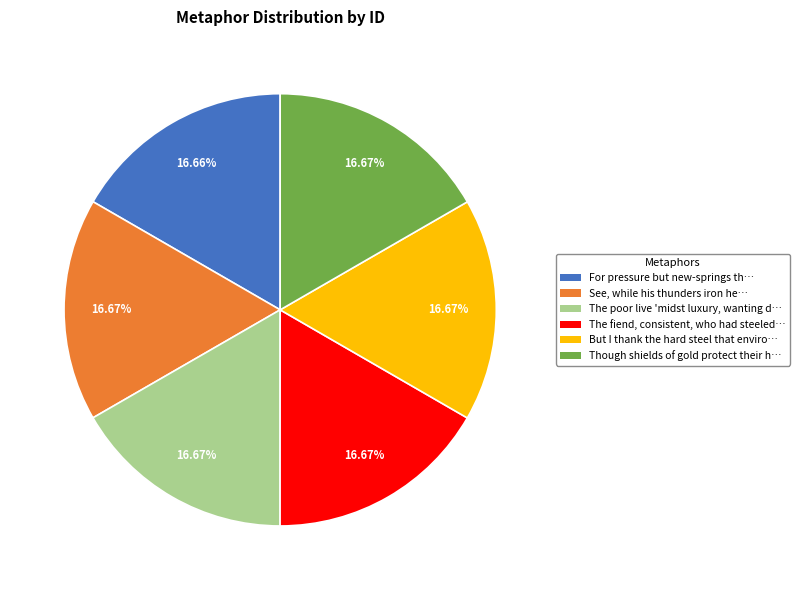

How many segments does this pie chart have?

6